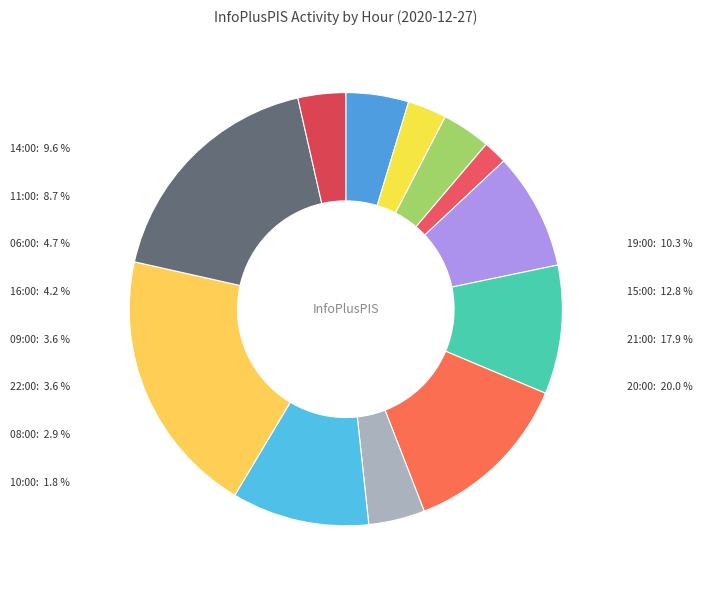

Which category has the smallest portion of the pie?

10:00